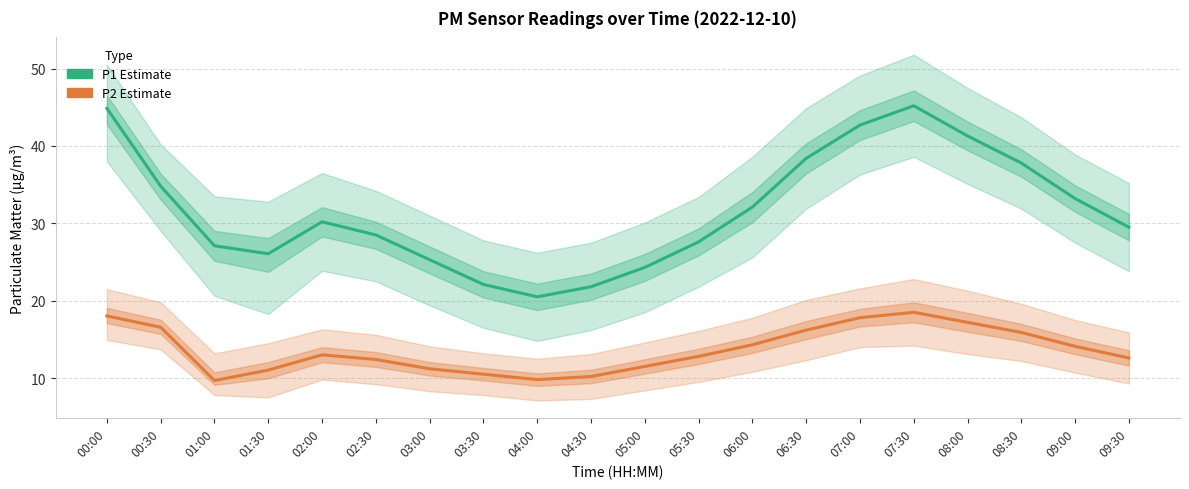

True or false: P1 (PM10) and P2 (PM2.5) intersect in this chart.

False